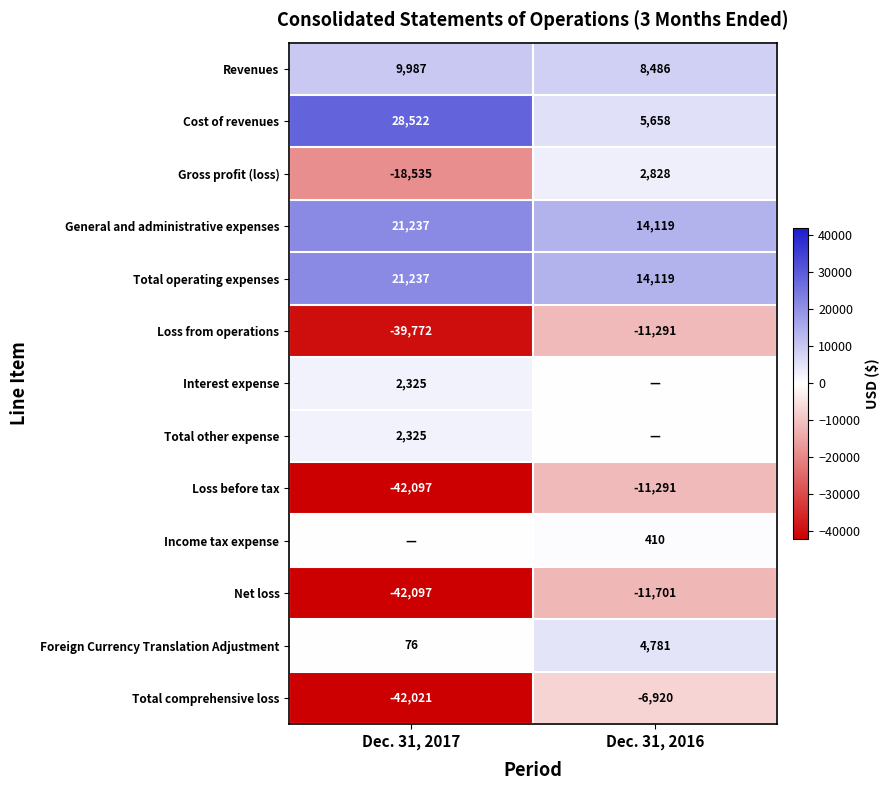

Rank the categories by Net loss value from lowest to highest.

Dec. 31, 2017, Dec. 31, 2016